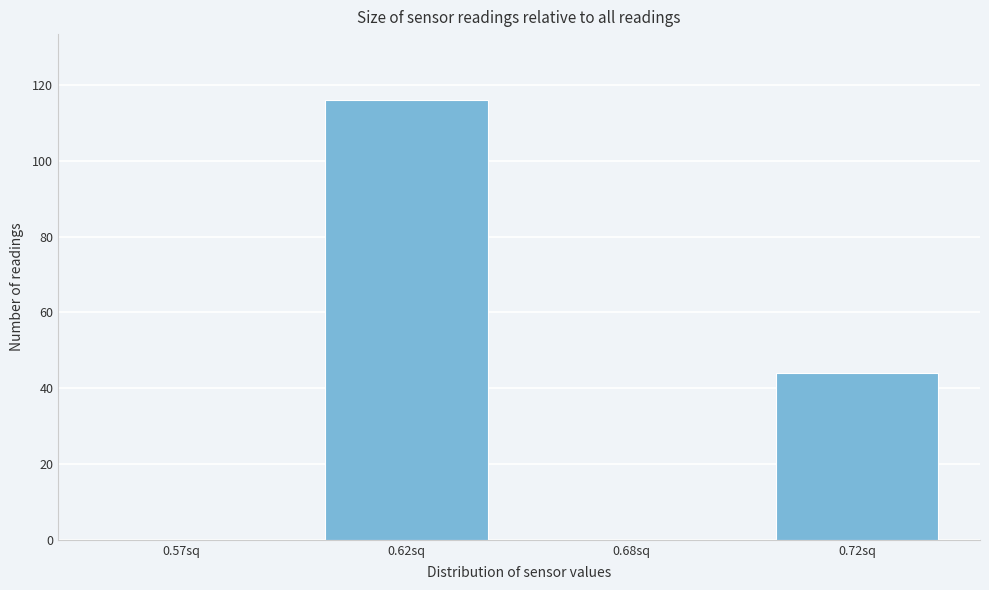

Reading right to left, what are all the values shown in this chart?

0.72sq=44	0.68sq=0	0.62sq=116	0.57sq=0